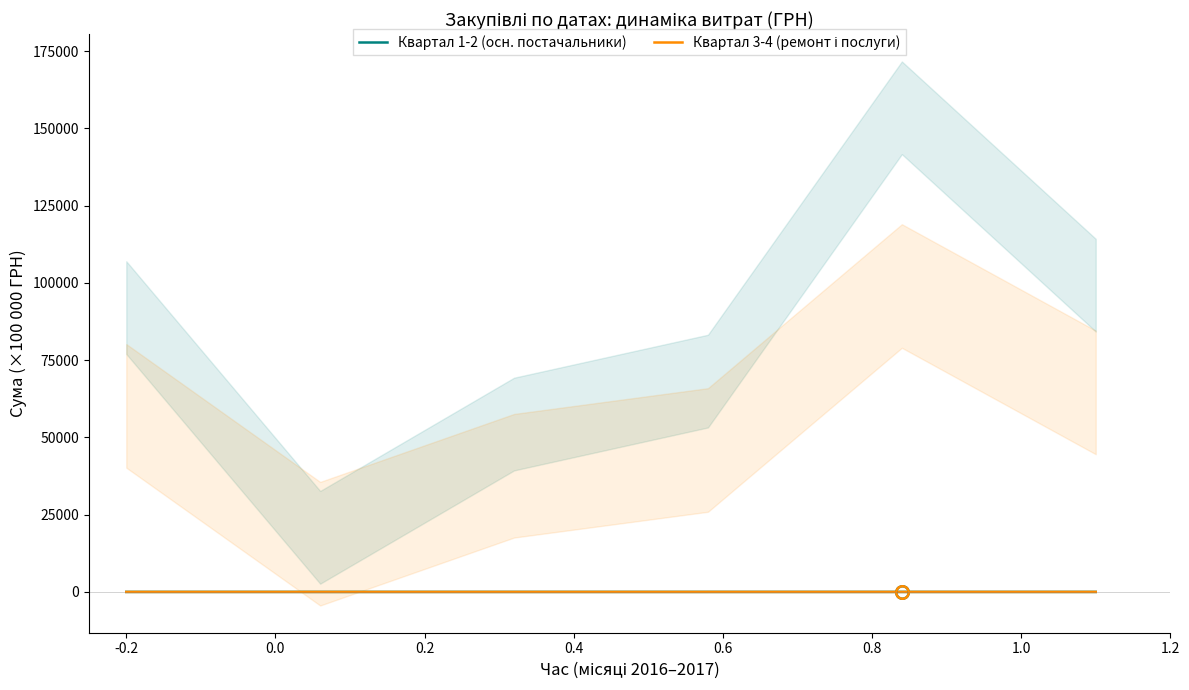

How many categories are shown in the chart?

6